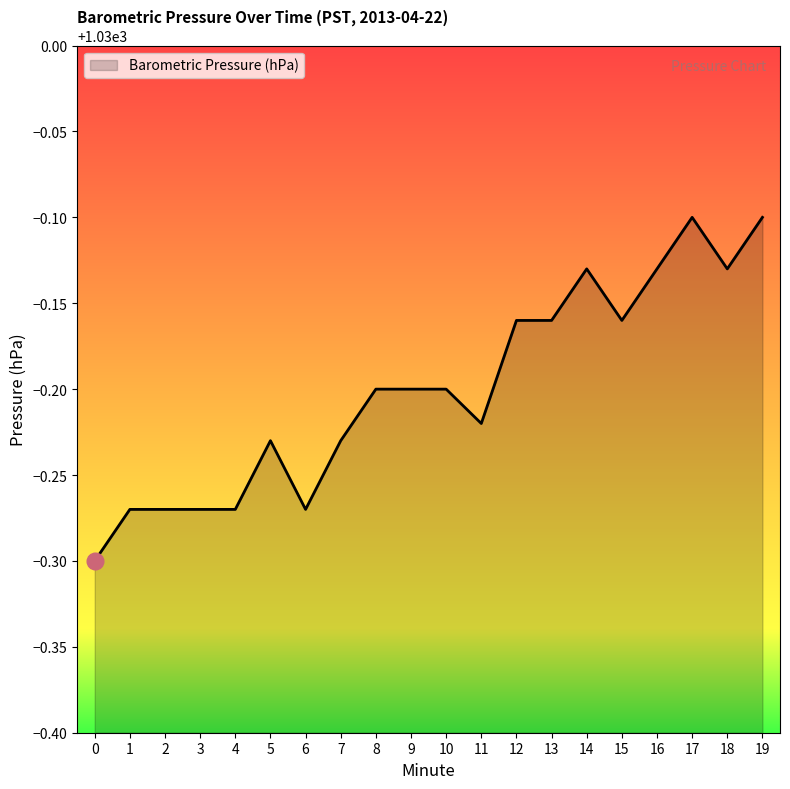

True or false: the data shows 335.9 at 18.

False